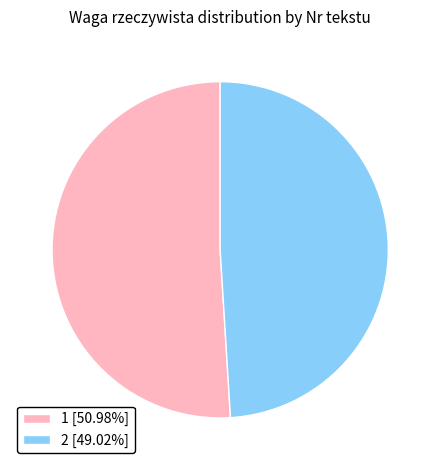

Rank the categories by value from lowest to highest.

2, 1